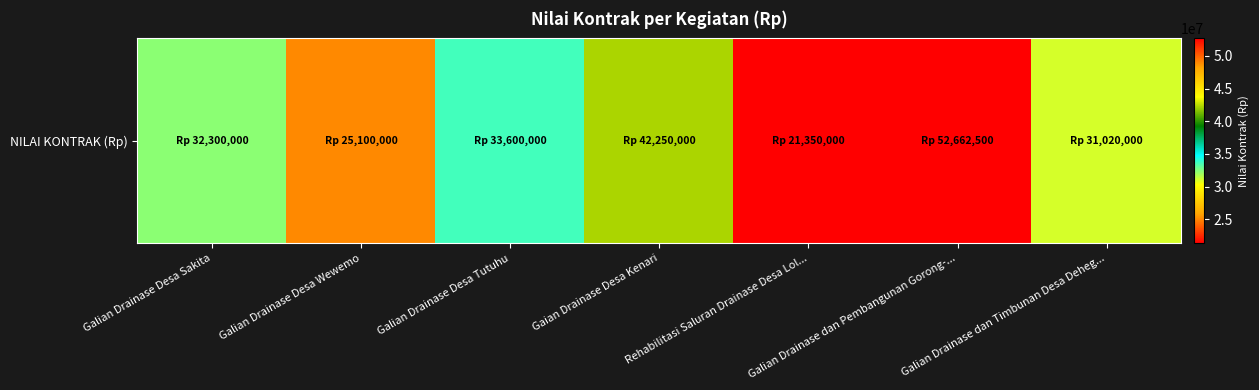

What is the sum of all values?

238282500